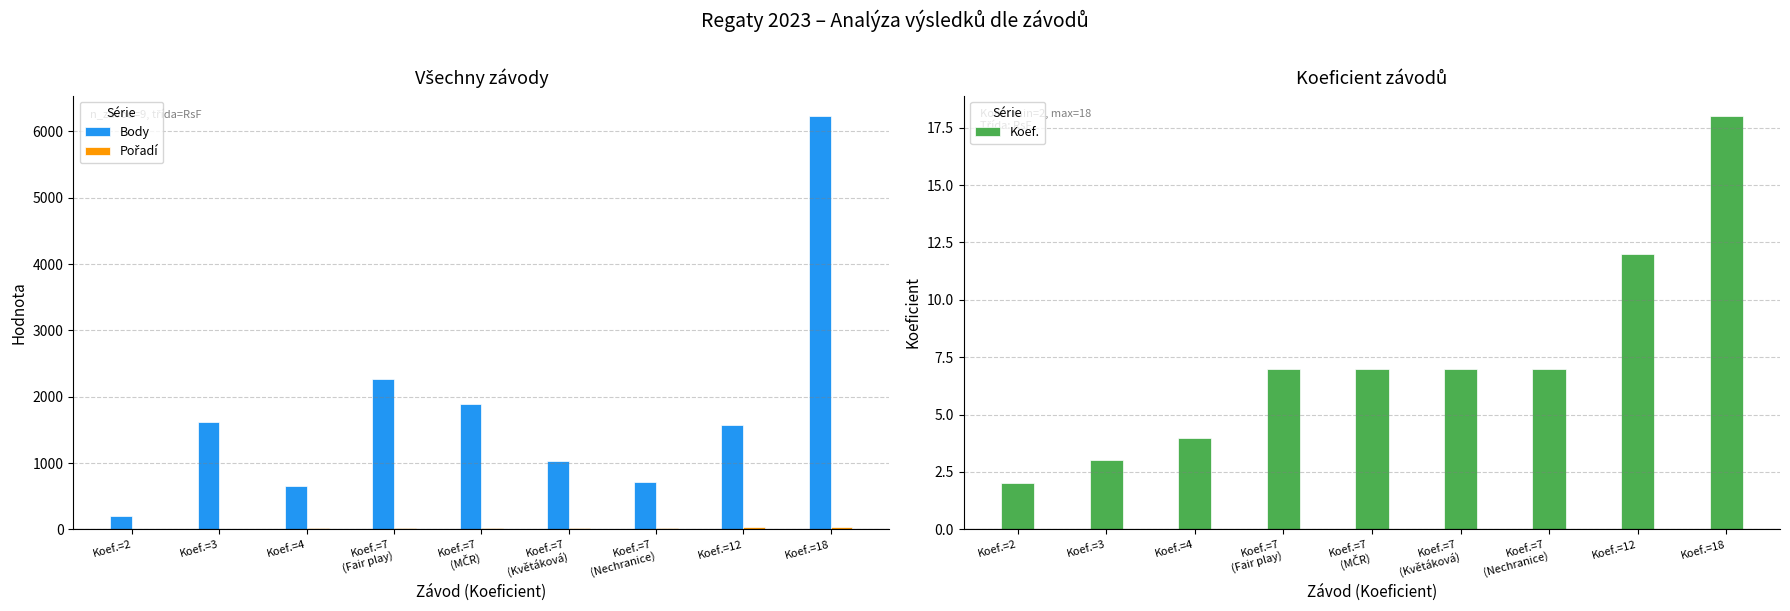

At which label does Body reach its peak?

Koef.=18